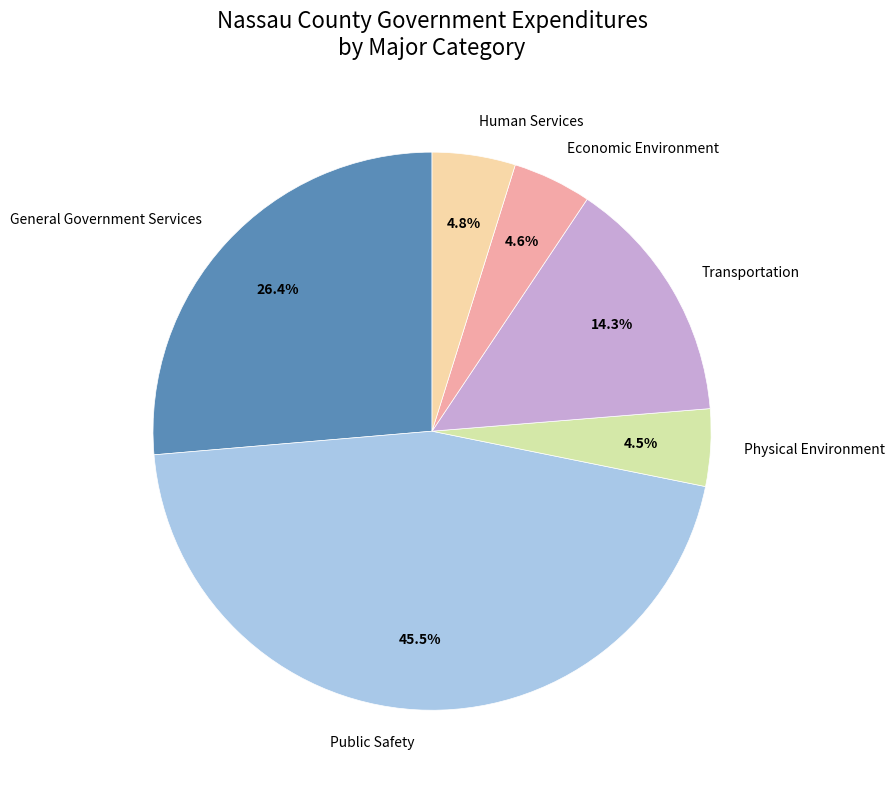

What portion of the pie excludes Transportation?

85.7%